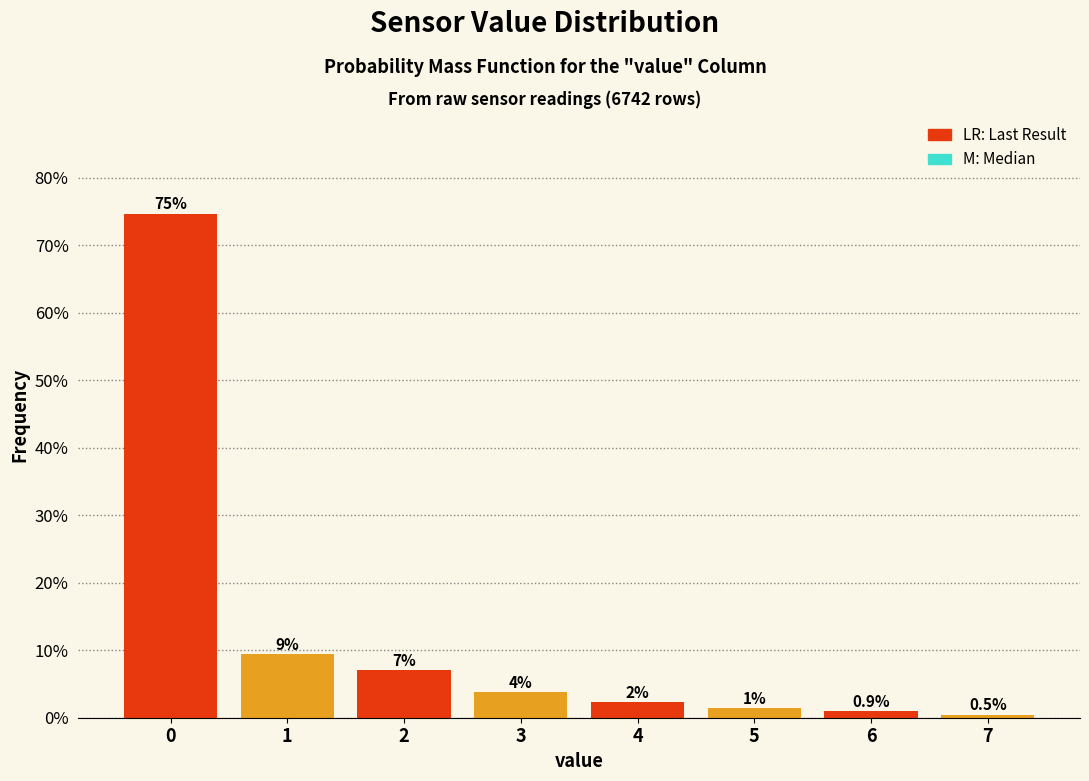

Which has a higher value, 6 or 3?

3